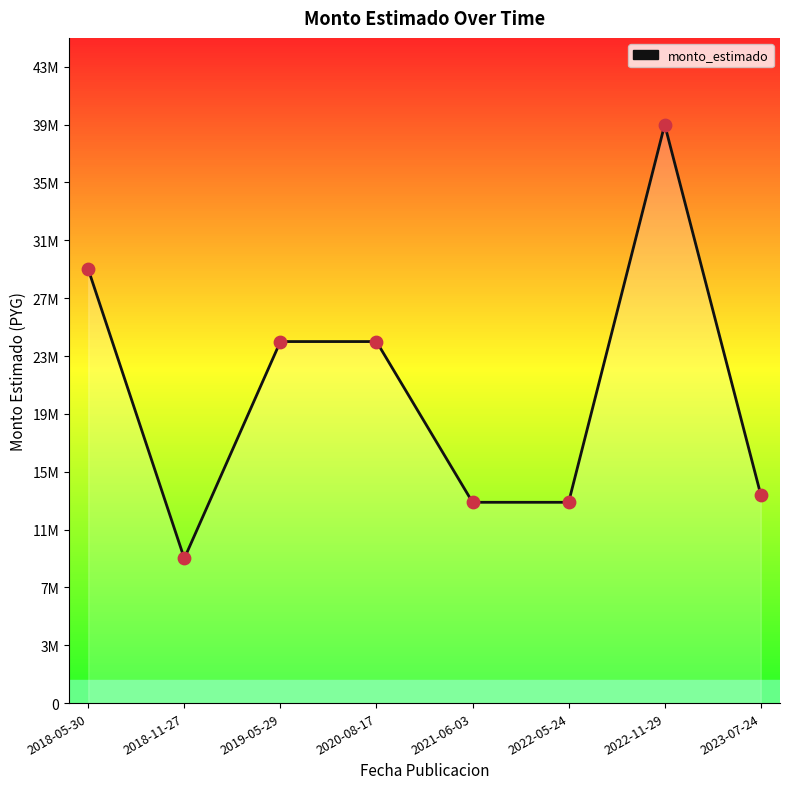

Which has a higher value, 2022-11-29 or 2021-06-03?

2022-11-29